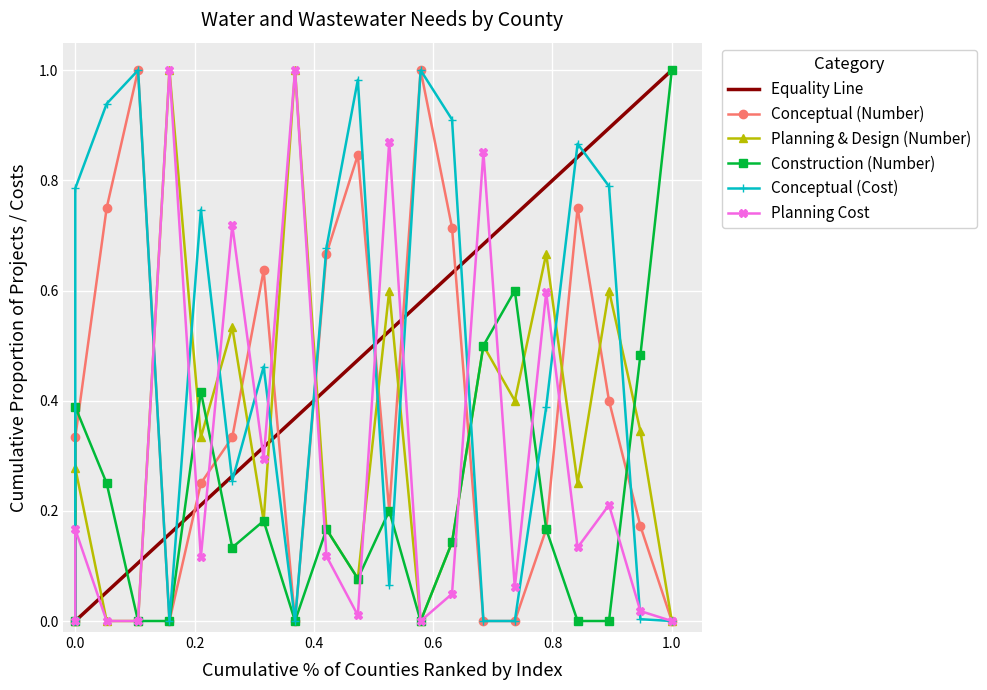

At which label does Construction (Number) reach its minimum?

3